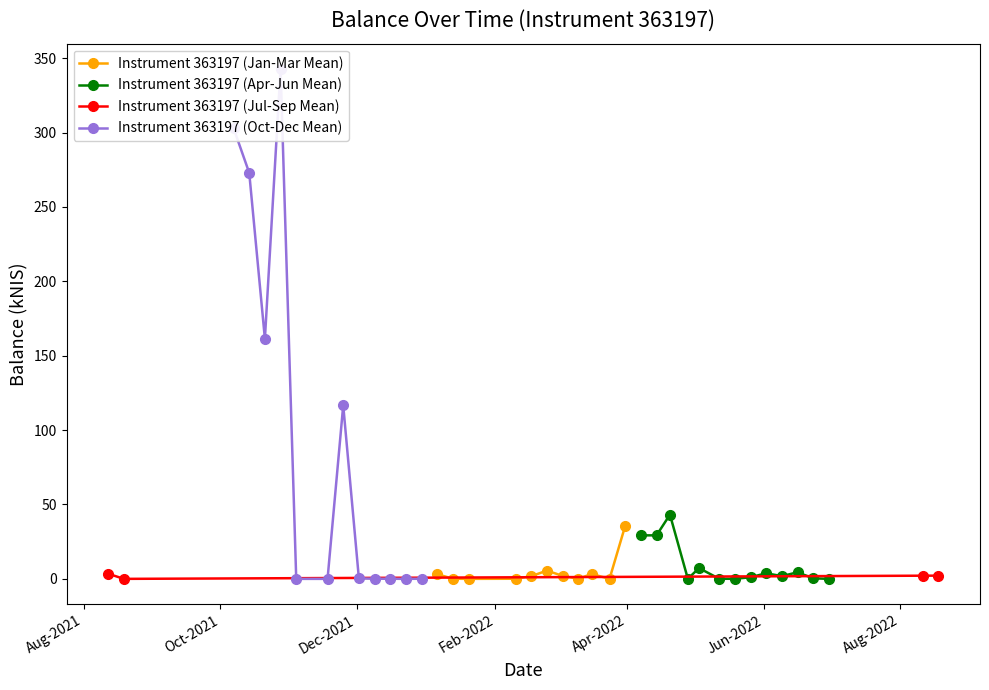

Where is the first local minimum?

2021-08-19